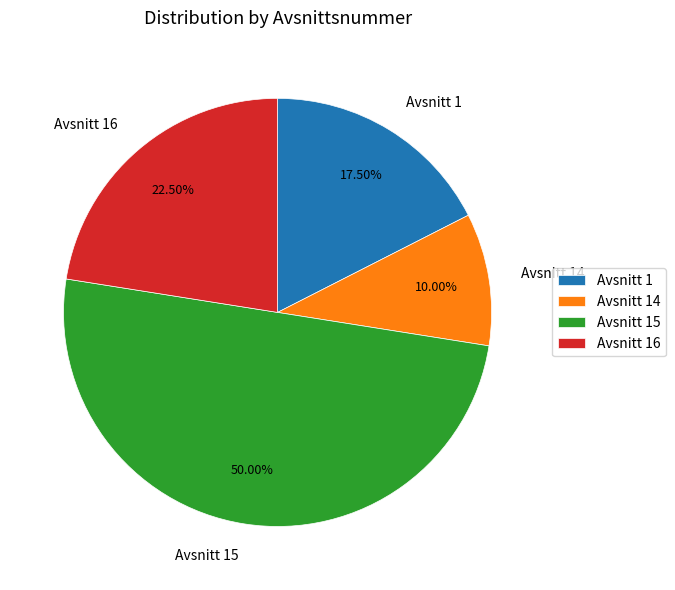

To the nearest percent, what is the average slice percentage?

25%